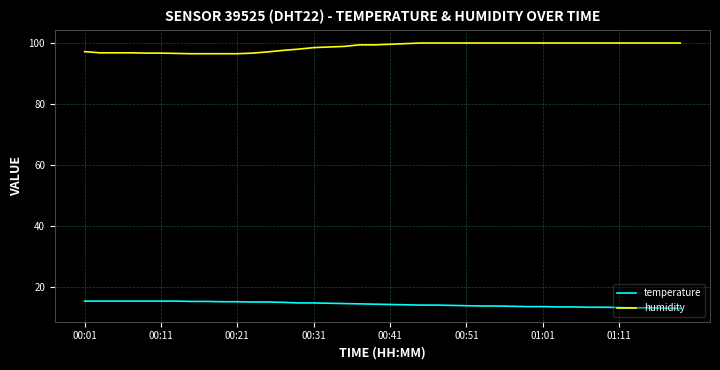

What is the sum of all temperature values?

578.5